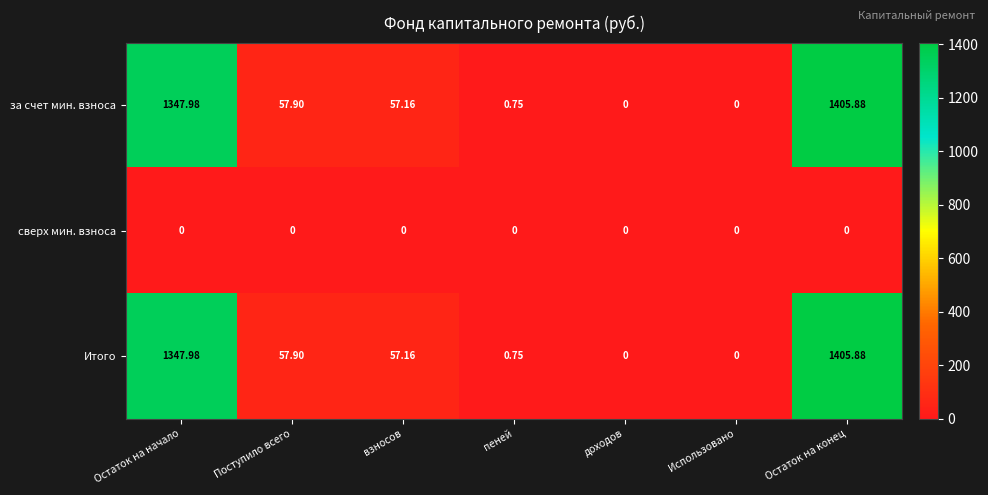

Where is за счет мин. взноса nearest to the value 702?

Поступило всего